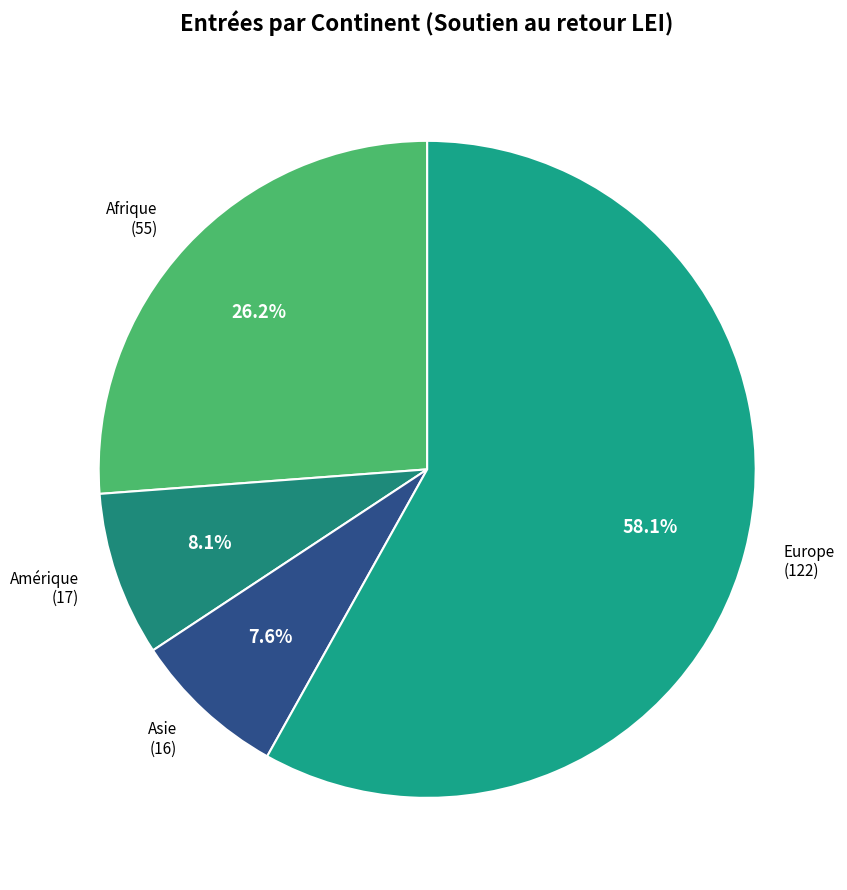

What percentage is NOT represented by Afrique?

73.8%